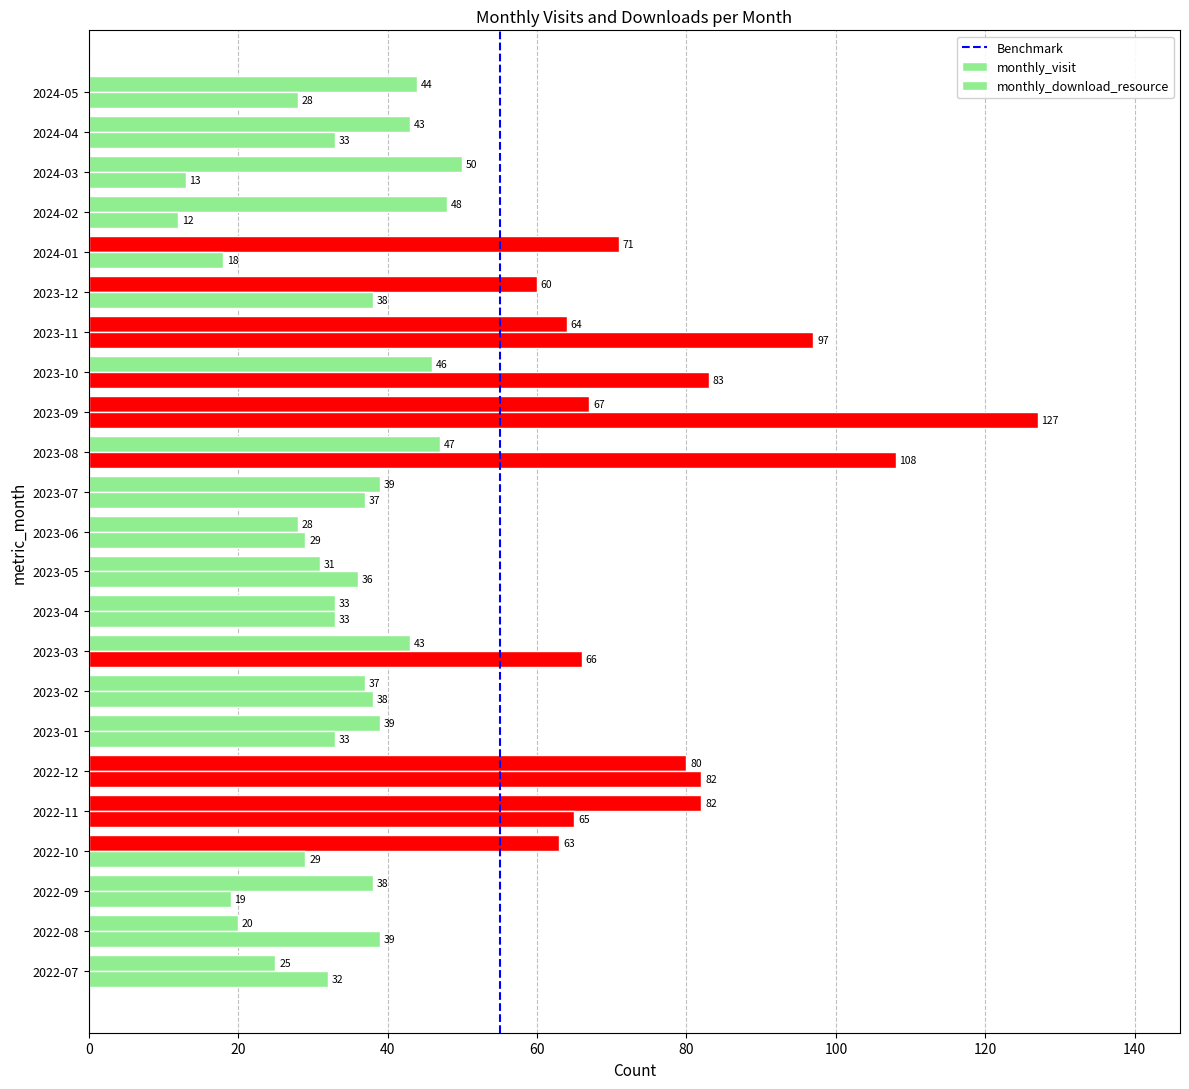

How many distinct data groups are displayed?

2